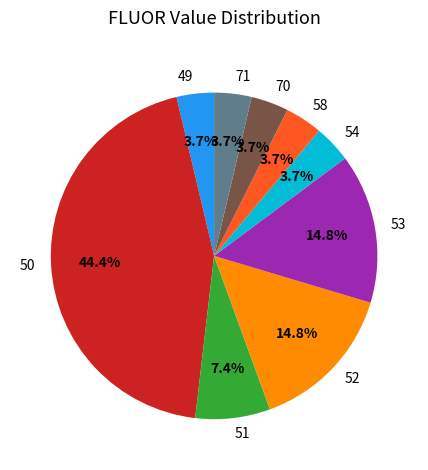

How much of the chart is everything except 49?

96.3%